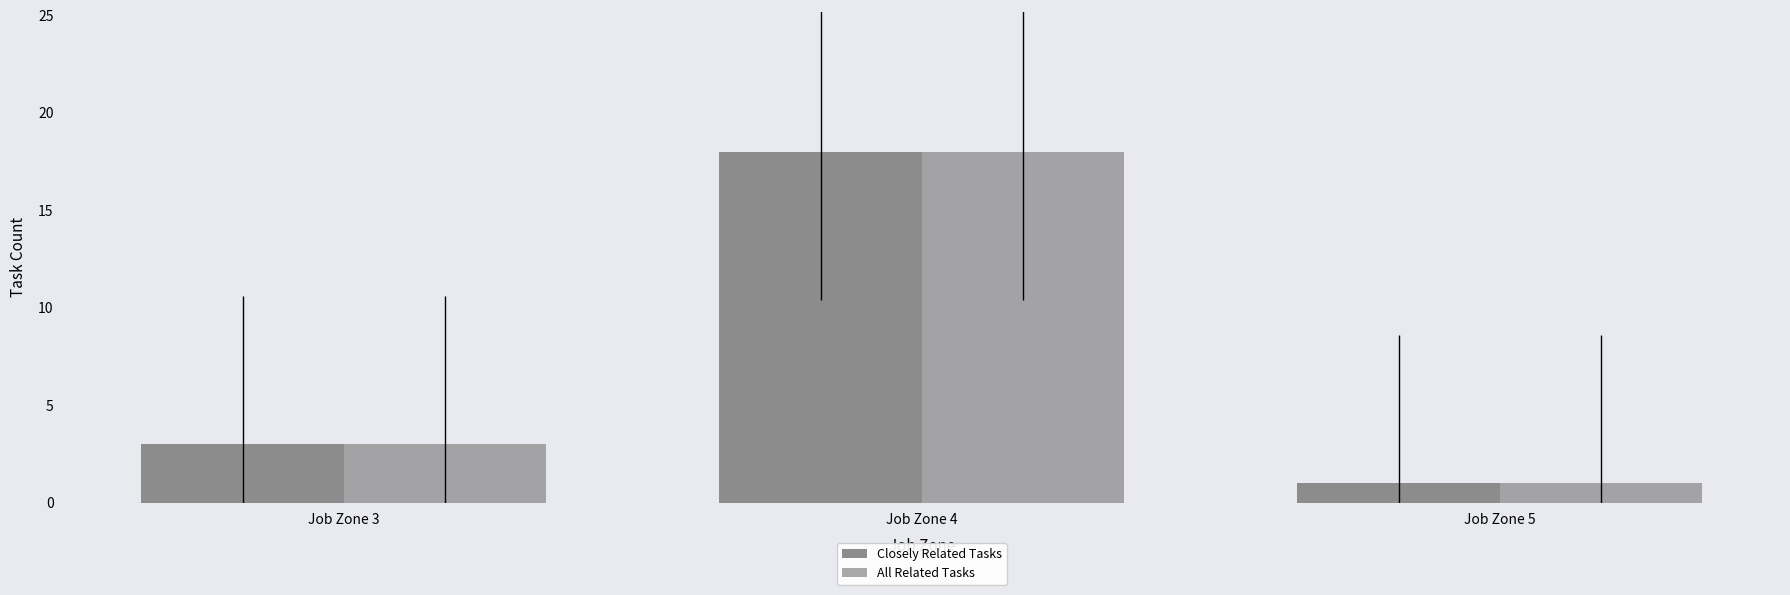

At how many categories does at least one series exceed 6?

1